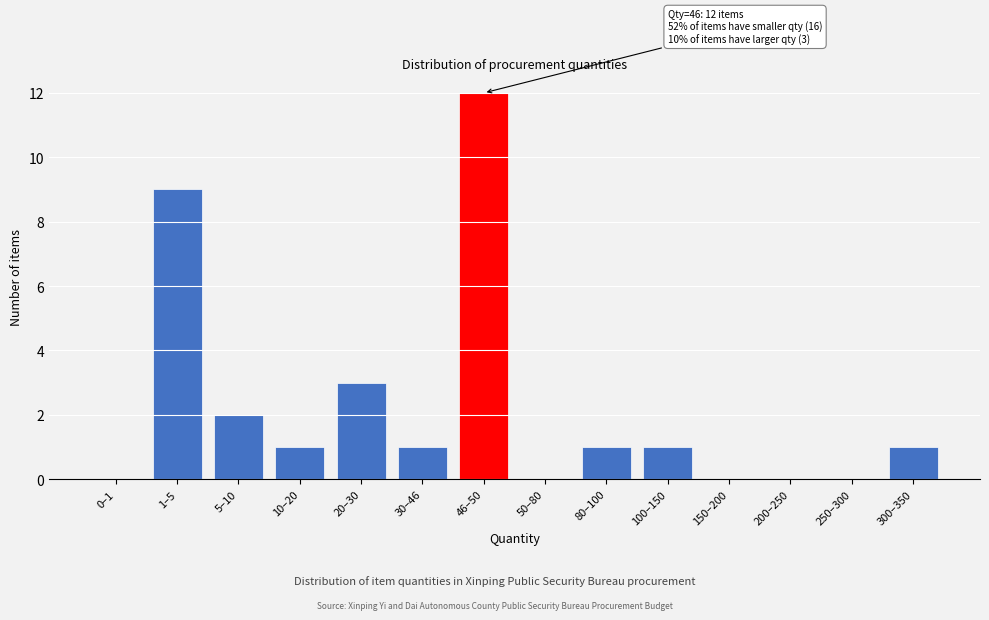

Reading right to left, list all the values displayed in this chart.

300–350=1	250–300=0	200–250=0	150–200=0	100–150=1	80–100=1	50–80=0	46–50=12	30–46=1	20–30=3	10–20=1	5–10=2	1–5=9	0–1=0